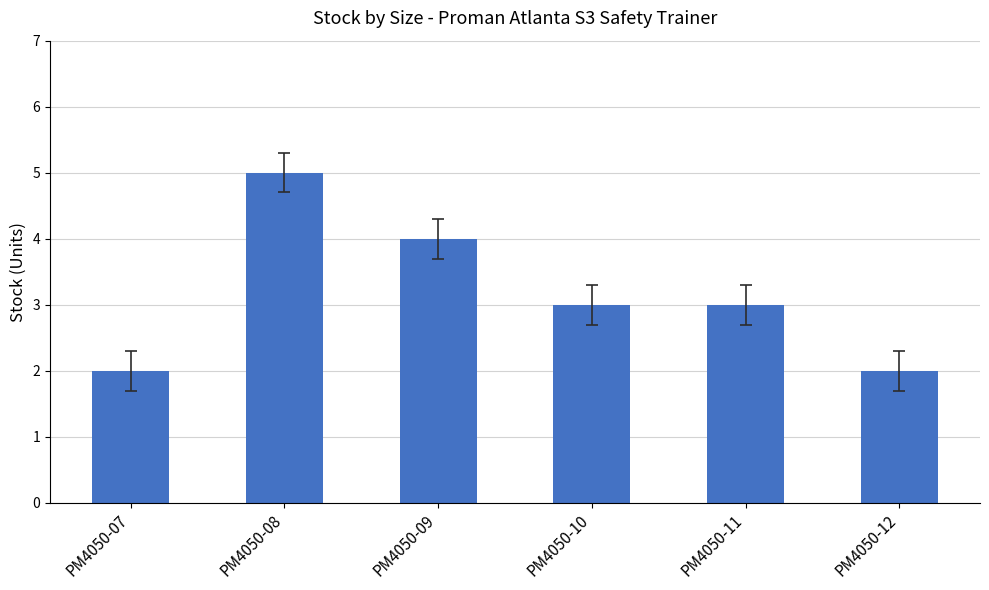

The chart shows a value of 4 at PM4050-09. True or false?

True